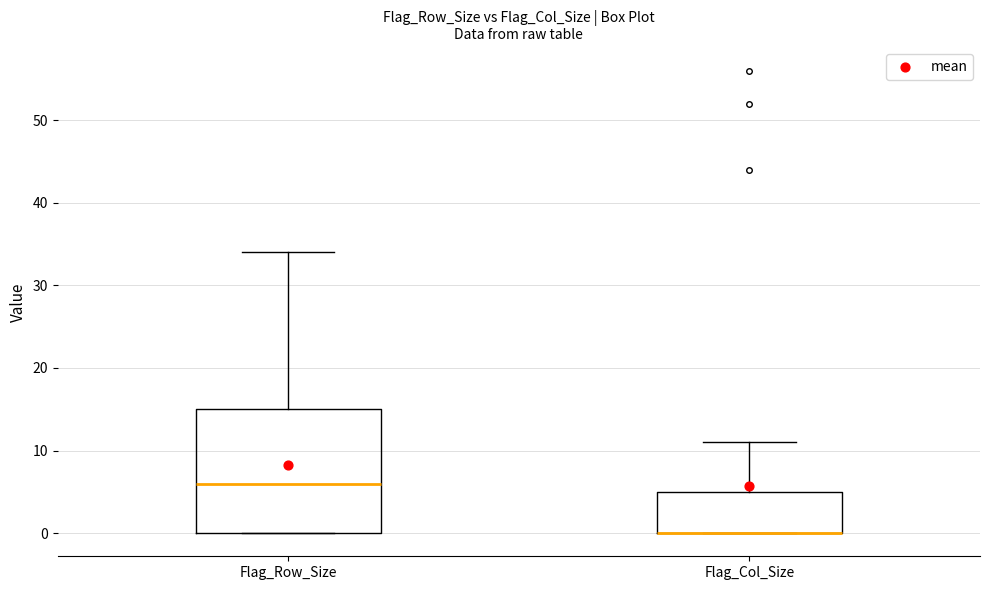

Reading left to right, read every box against the y-axis: the position of its median line, the range the box covers, and the ends of its whiskers. The values are not printed on the chart, so give them approximately, as read against the axis.

Flag_Row_Size: median 6, box 0 to 15, whiskers 0 to 34
Flag_Col_Size: median 0 (drawn on the box's lower edge), box 0 to 5, whiskers 0 to 11